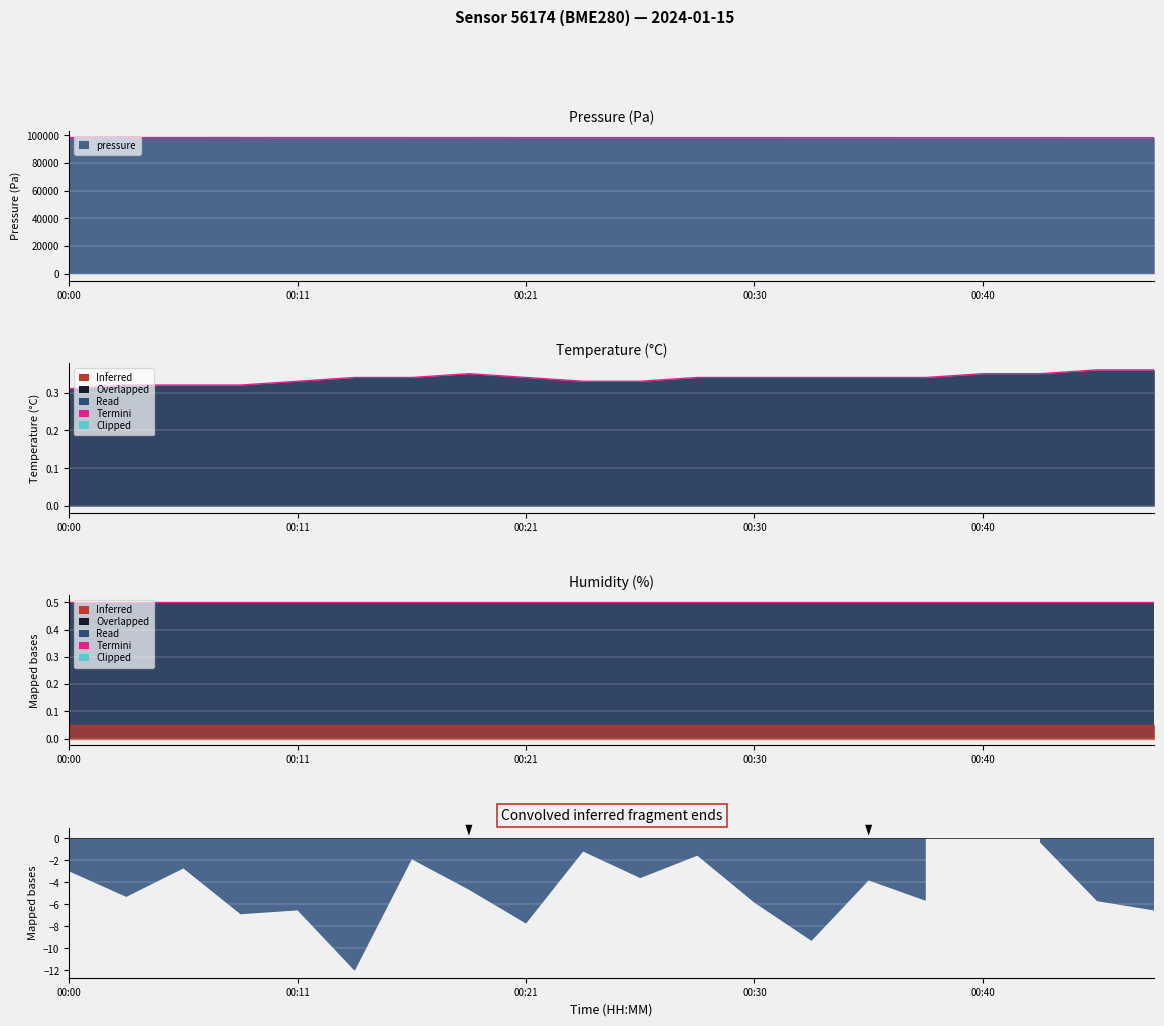

What is the average value of the pressure series?

98439.2